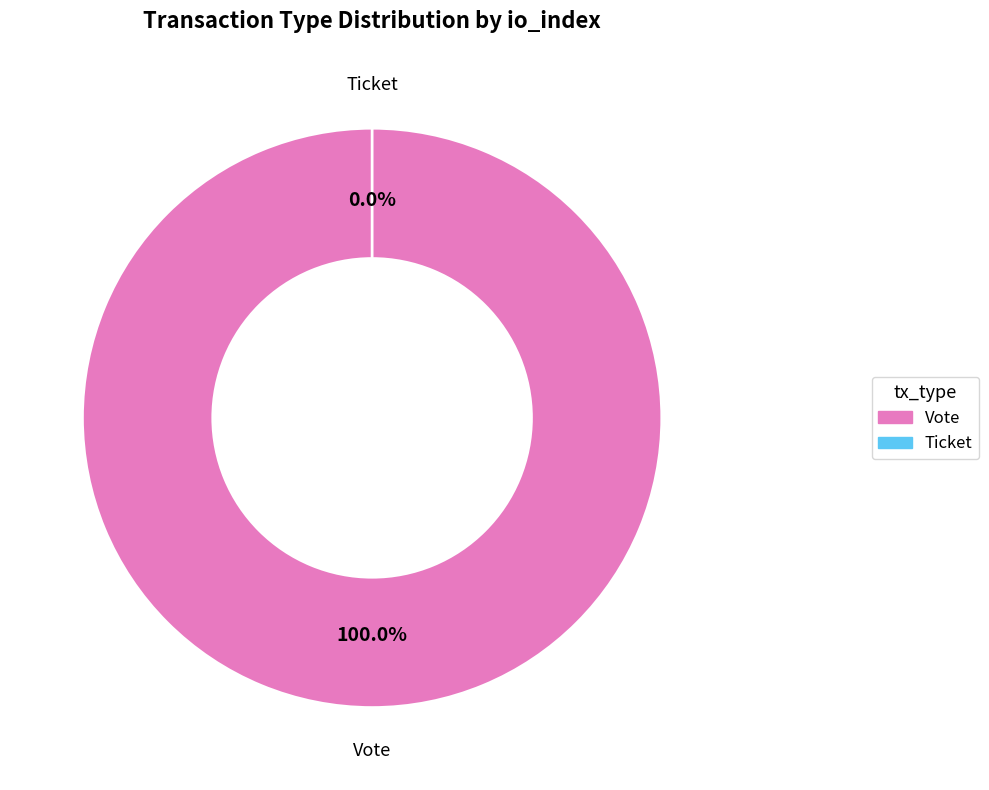

To the nearest percent, what is the combined percentage of Vote and Ticket?

100%